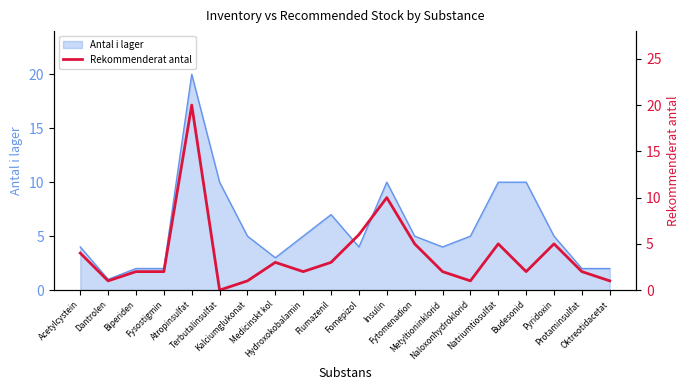

Is it true that the value at Biperiden is 2?

True